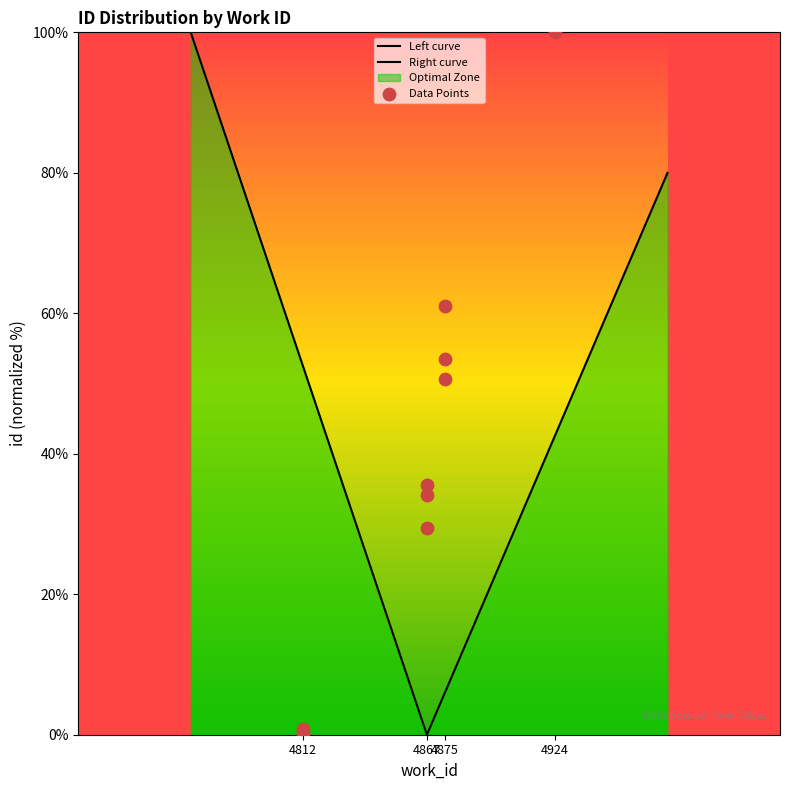

Which has a higher value, 4875 or 4812?

4875